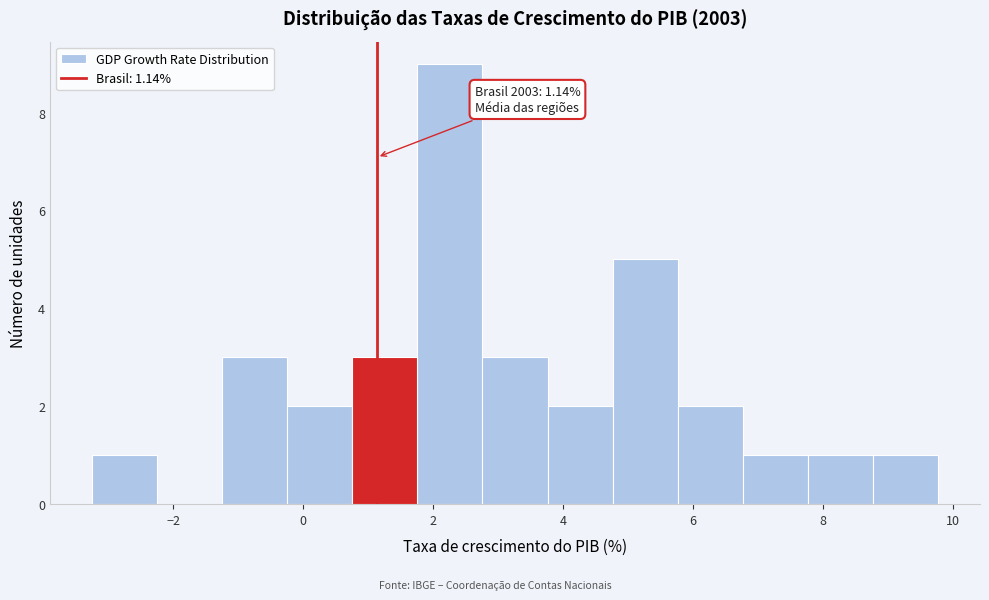

Which range on the x-axis has the tallest bar?

1.8 to 2.8